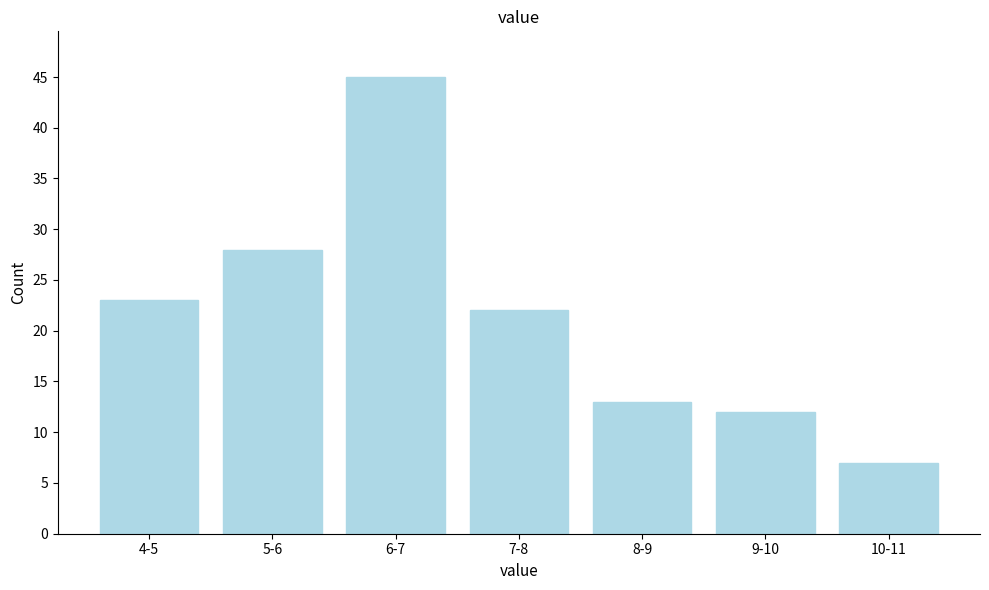

Reading right to left, extract all data points from this chart.

10-11=7	9-10=12	8-9=13	7-8=22	6-7=45	5-6=28	4-5=23